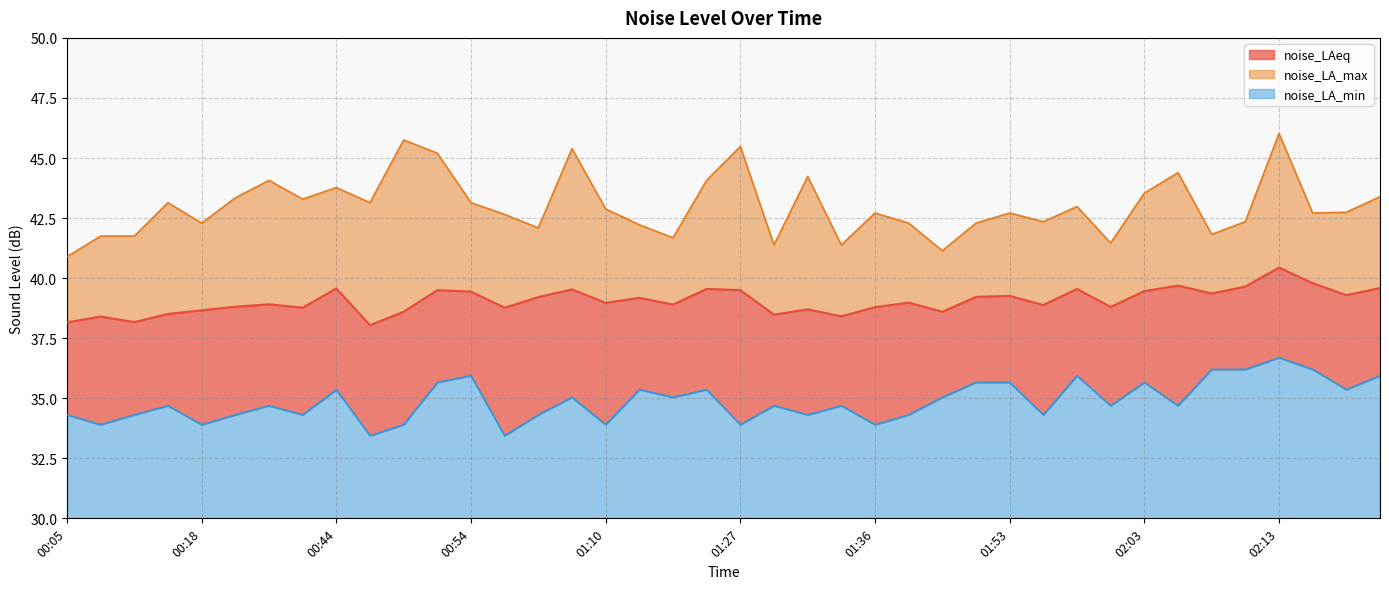

Which label corresponds to the smallest value in the chart?

00:46